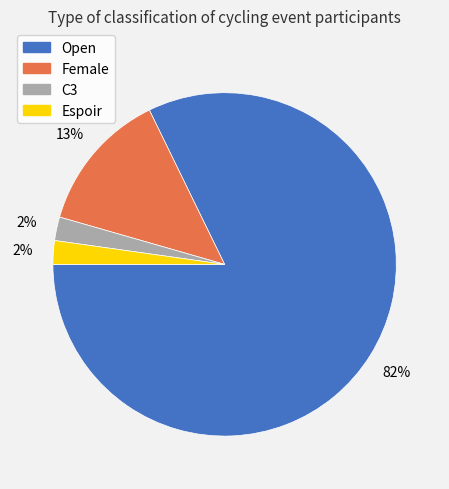

To the nearest percent, what portion does Female represent?

13%